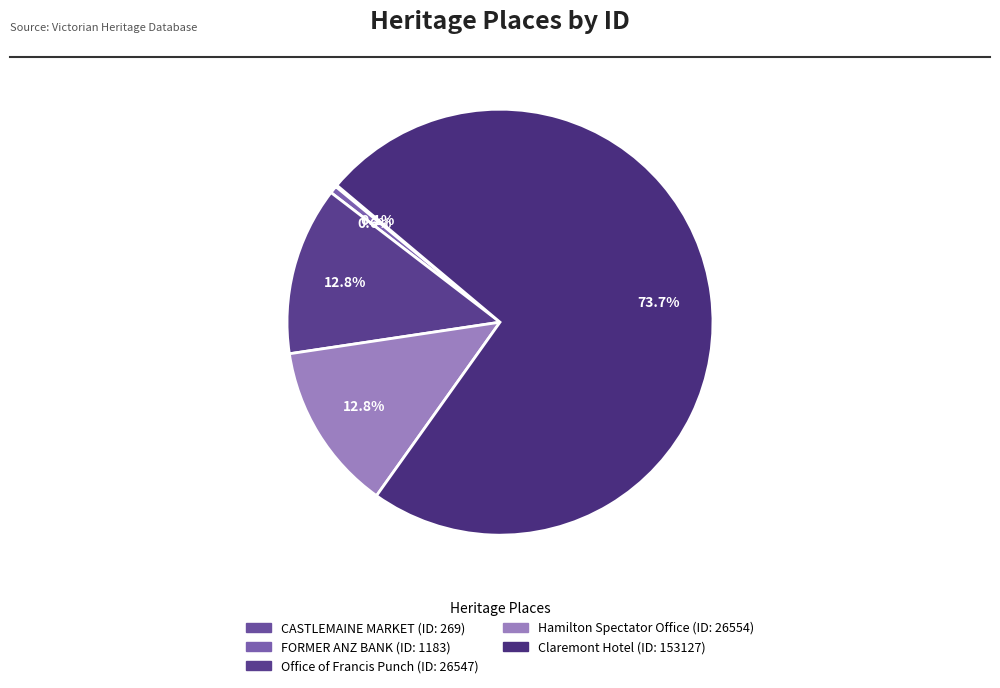

Which slice is the smallest?

CASTLEMAINE MARKET